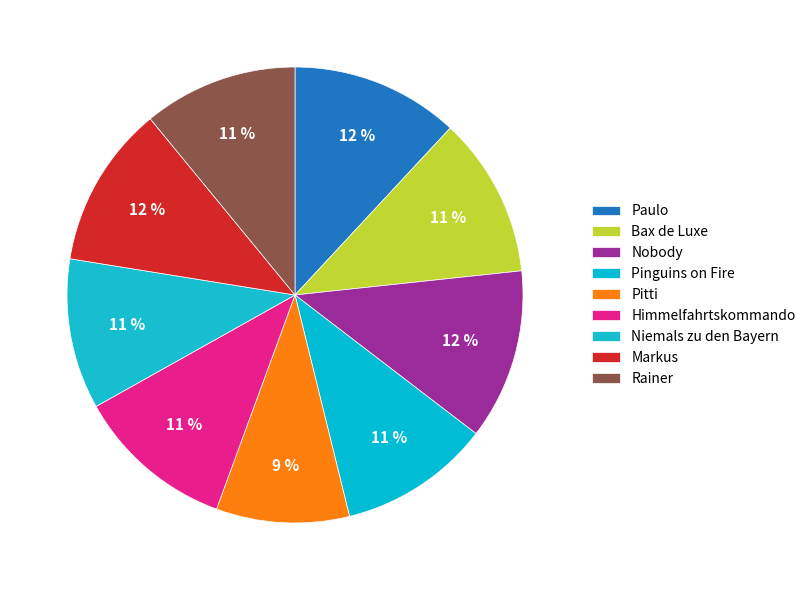

Count the number of slices in the pie.

9